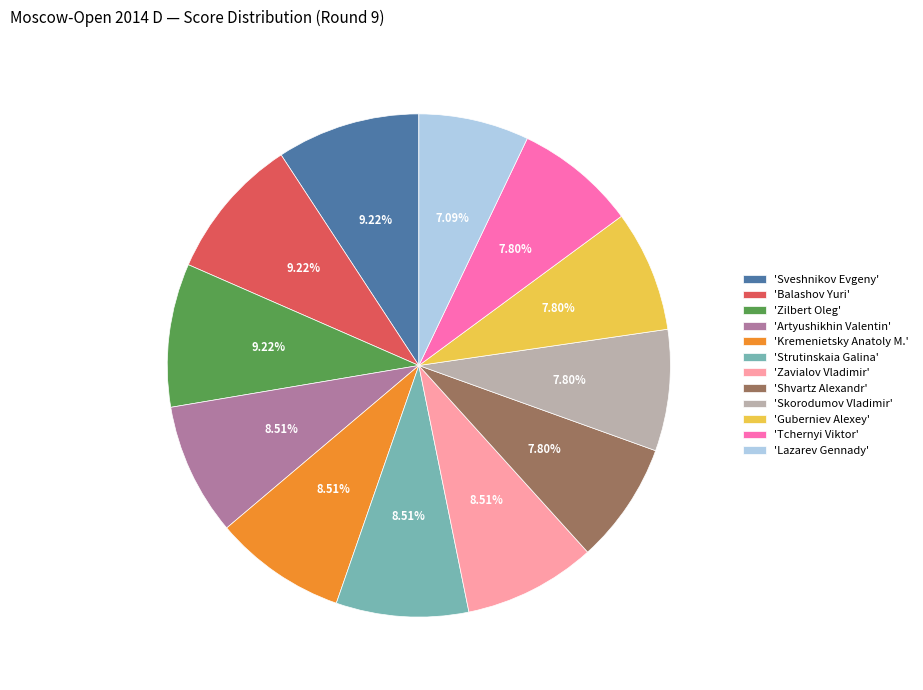

Does 'Strutinskaia Galina' account for over 50% of the chart?

No